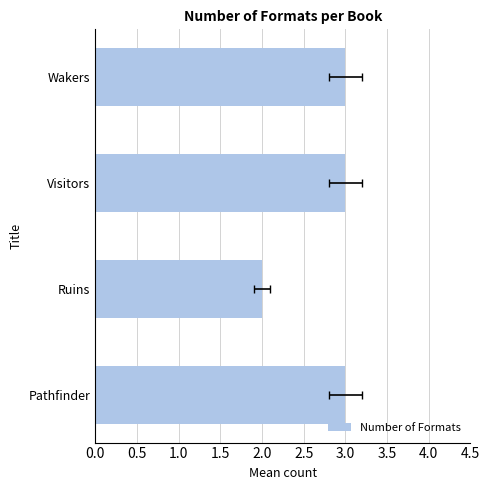

Reading left to right, extract all data points from this chart.

3	3	2	3